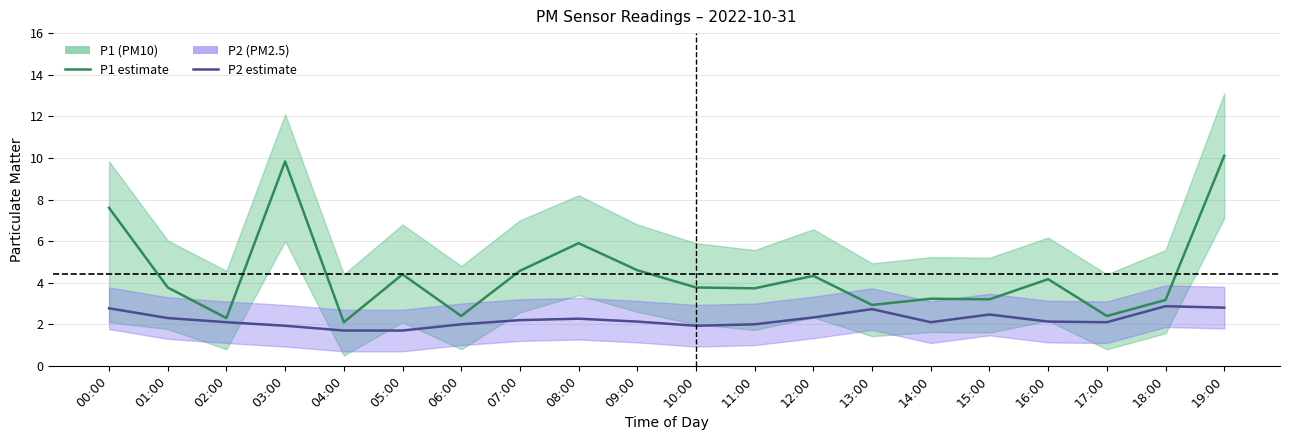

How many values in the P1 (PM10) series exceed 3?

15